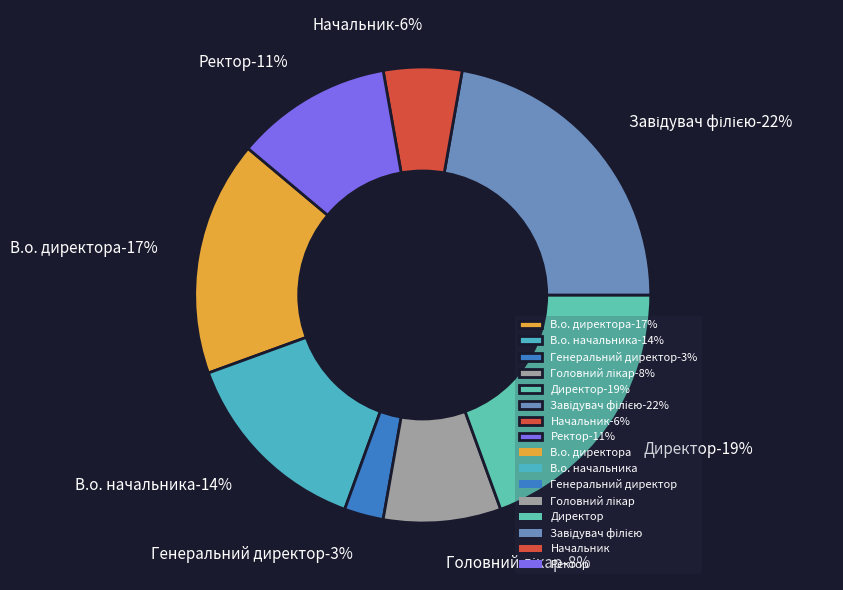

How many slices are in this pie chart?

8